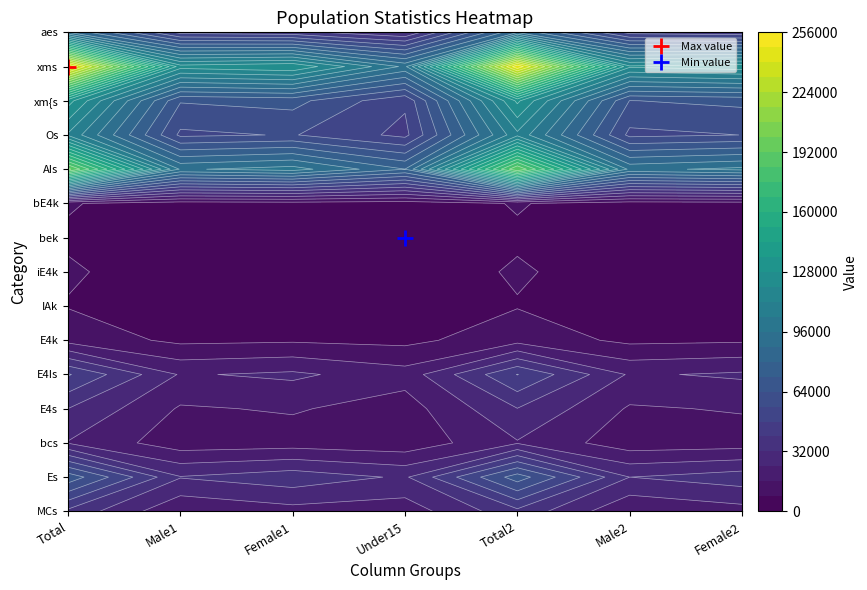

Read the xms value at 5, to the nearest 10.

121420